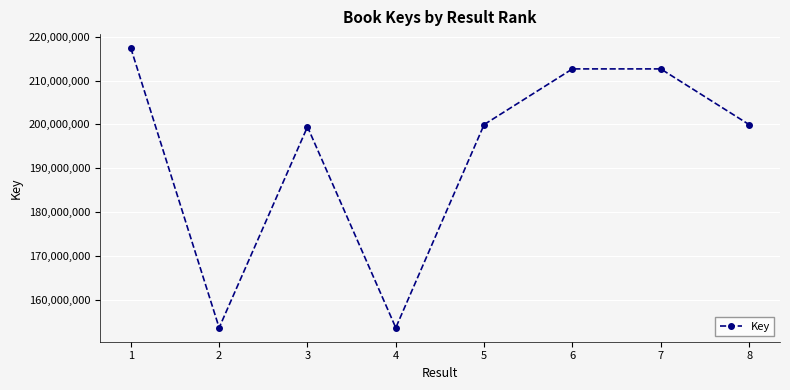

What is the value of the 1st point from the left?

217395793